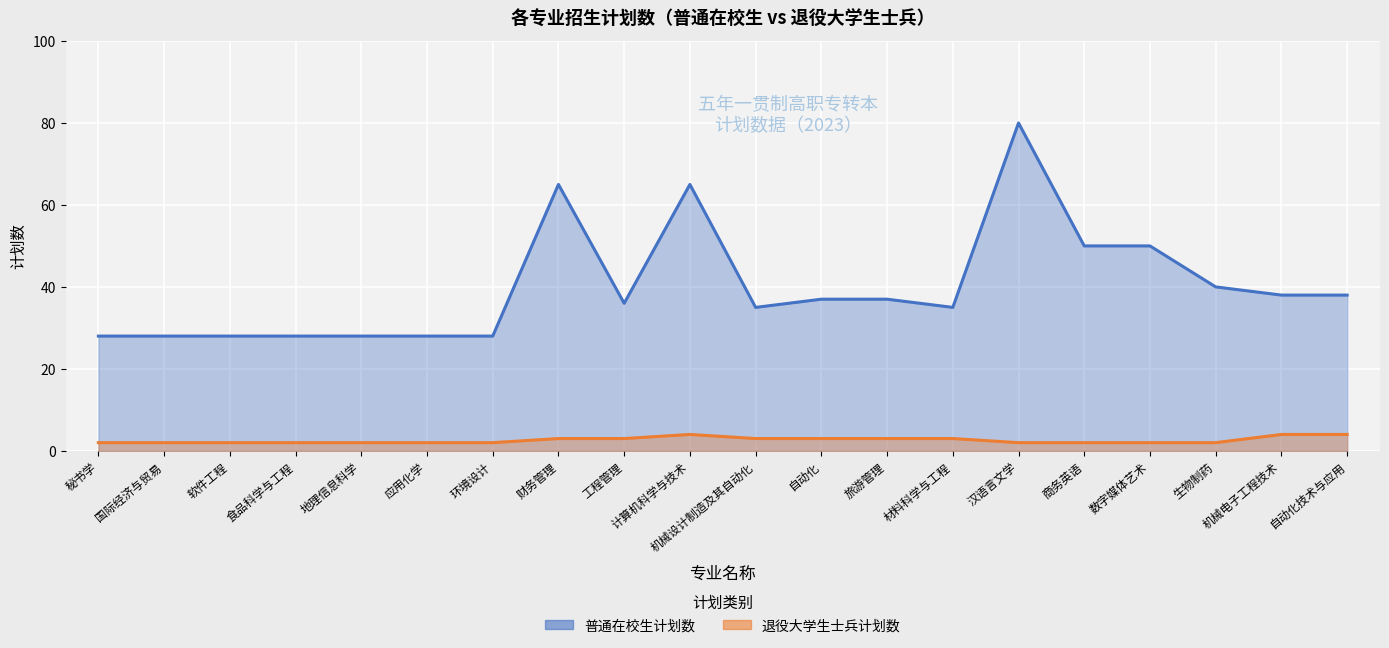

Rank the series by their average value, from lowest to highest.

退役大学生士兵计划数, 普通在校生计划数